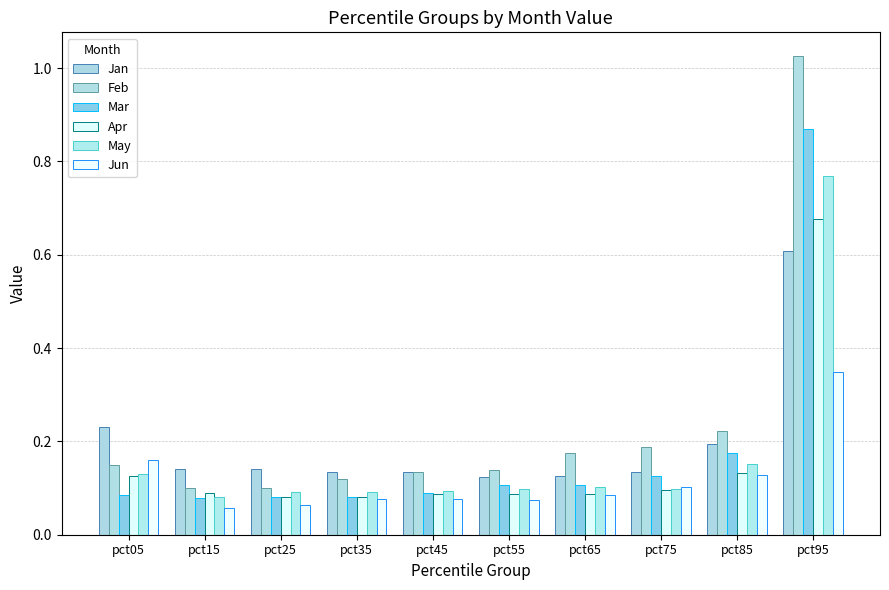

At how many categories does at least one series exceed 0?

10